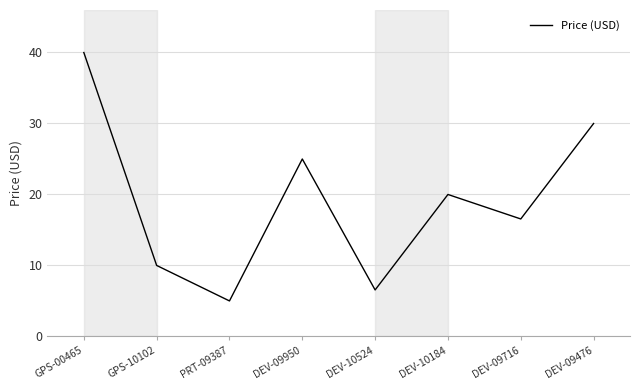

At which category does the chart reach its peak across all series?

GPS-00465